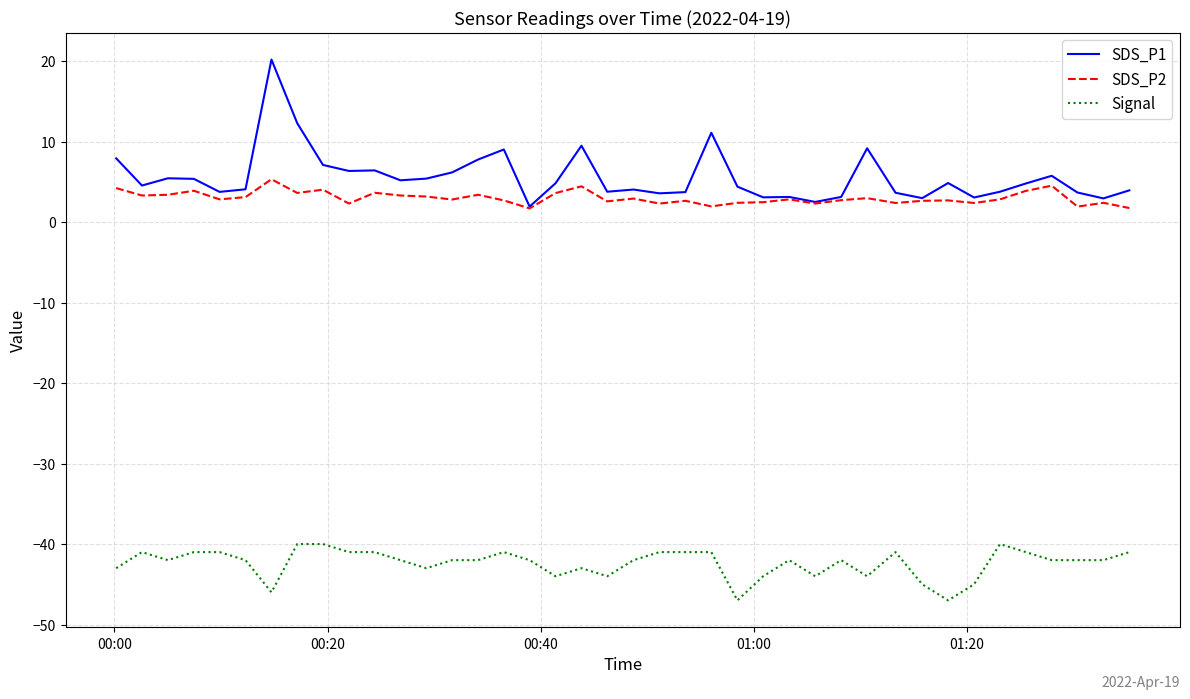

Which series has the widest spread of values?

SDS_P1